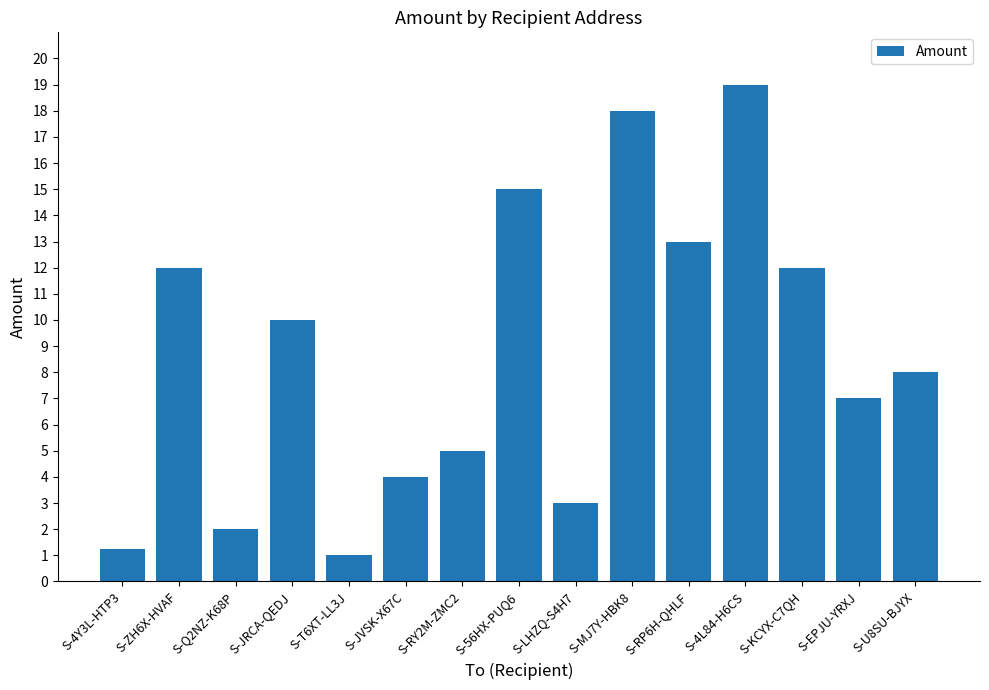

What position from the right is S-MJ7Y-HBK8?

6